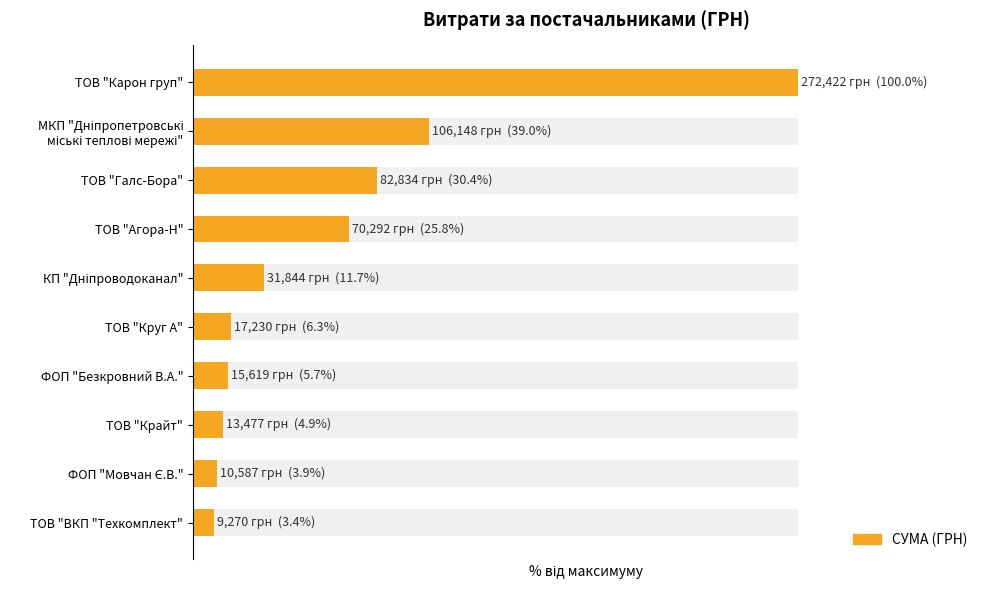

Does the chart contain stacked bars?

No